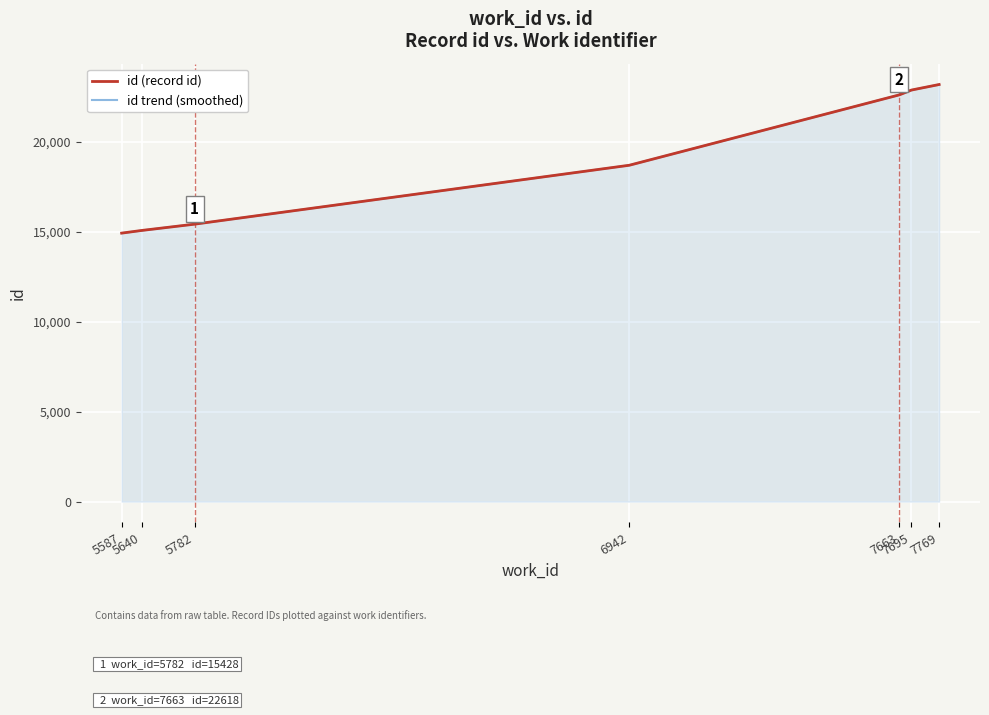

The chart shows a value of 3020 at 5587. True or false?

False